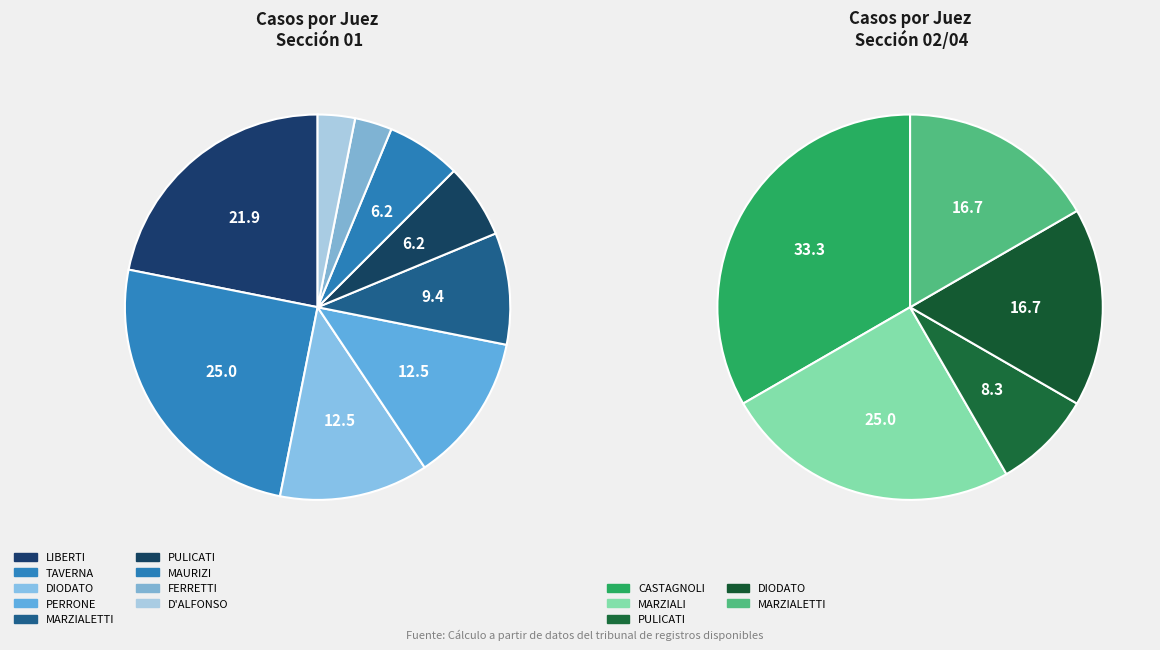

Which slice is the smallest?

FERRETTI